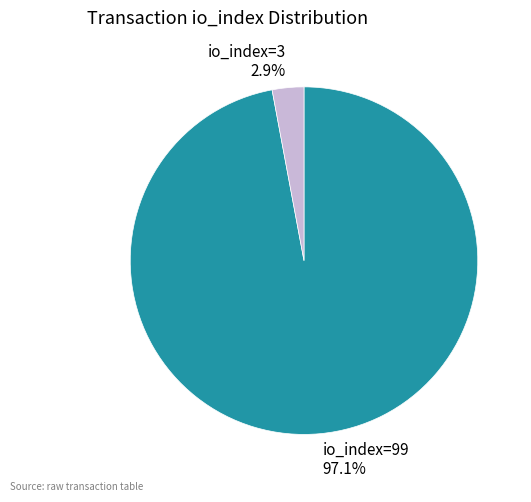

True or false: io_index=99 accounts for 87% of the total.

False